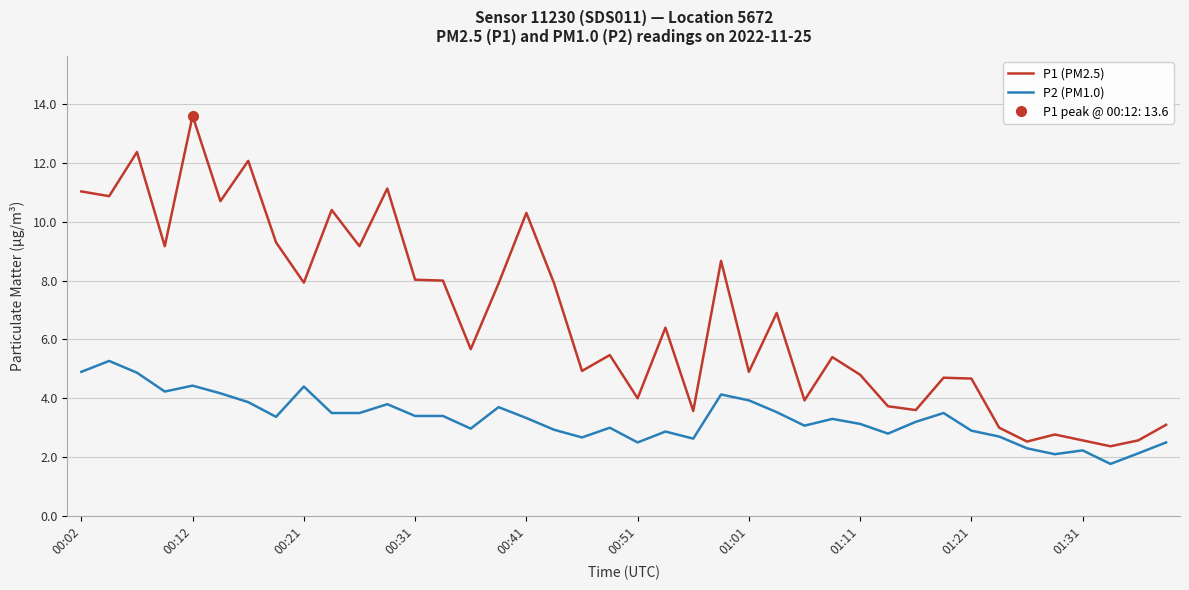

How many lines are shown in the chart?

2